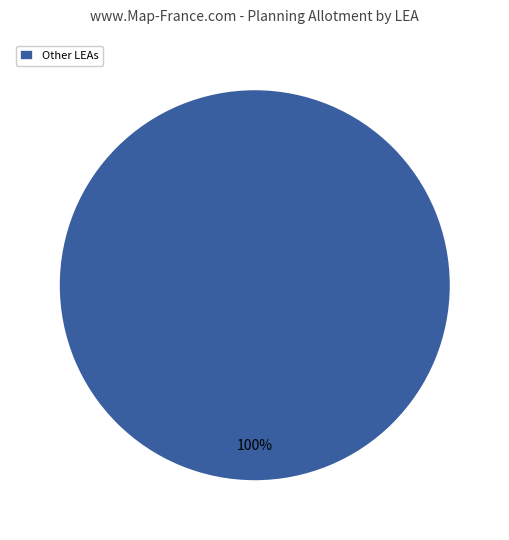

Is there a majority slice in this chart?

Yes